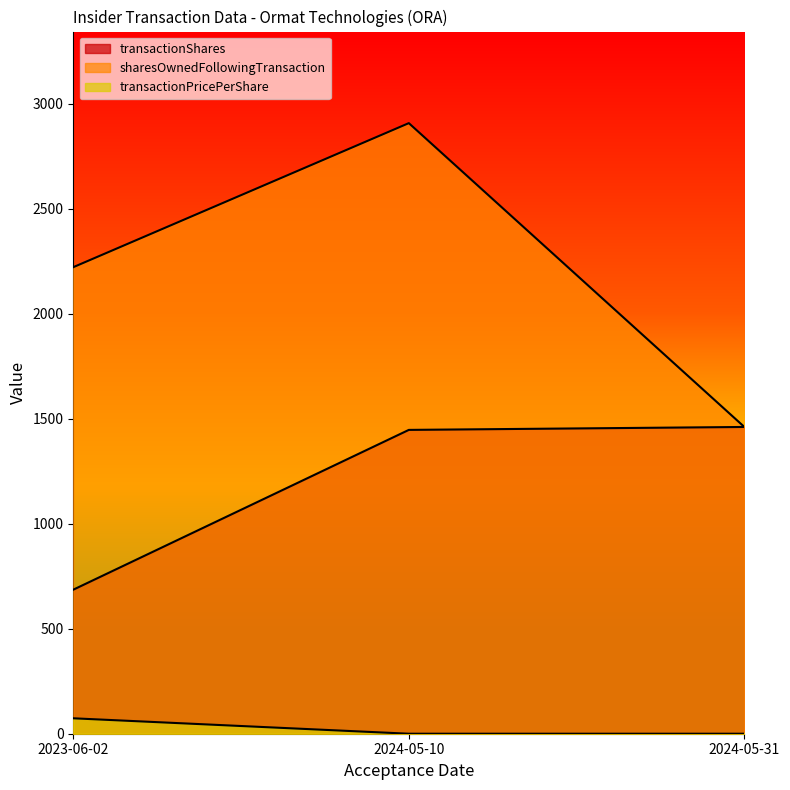

What is the label of the 2nd point from the right?

2024-05-10